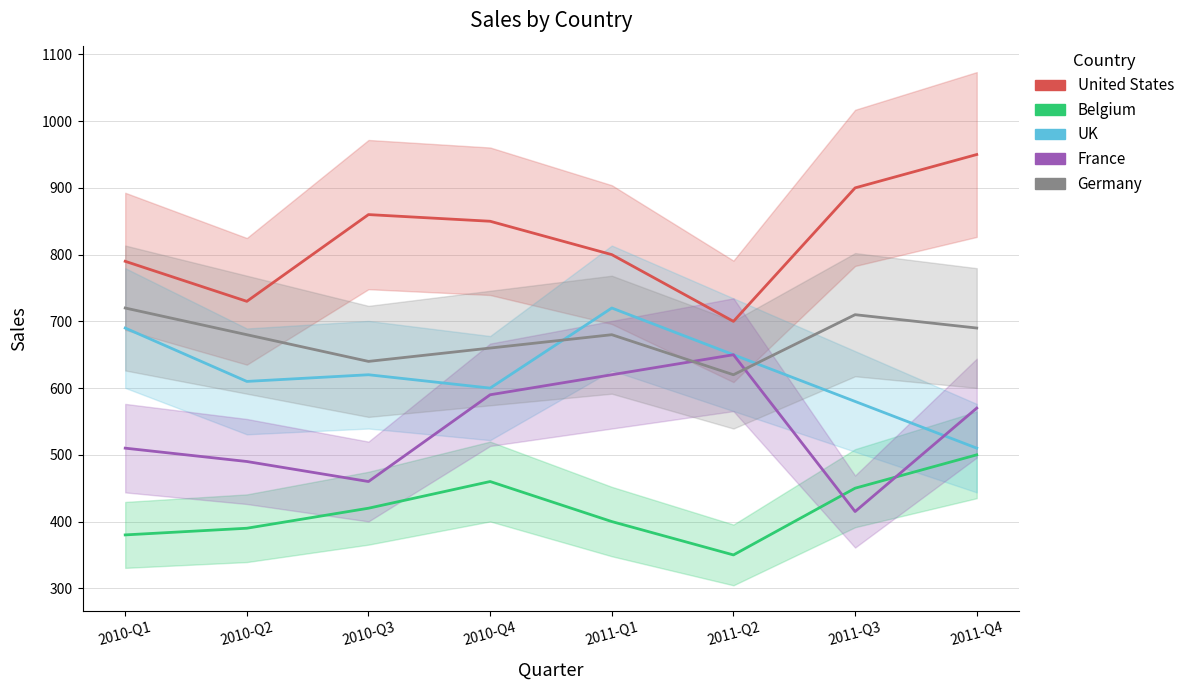

Which series has the widest spread of values?

United States